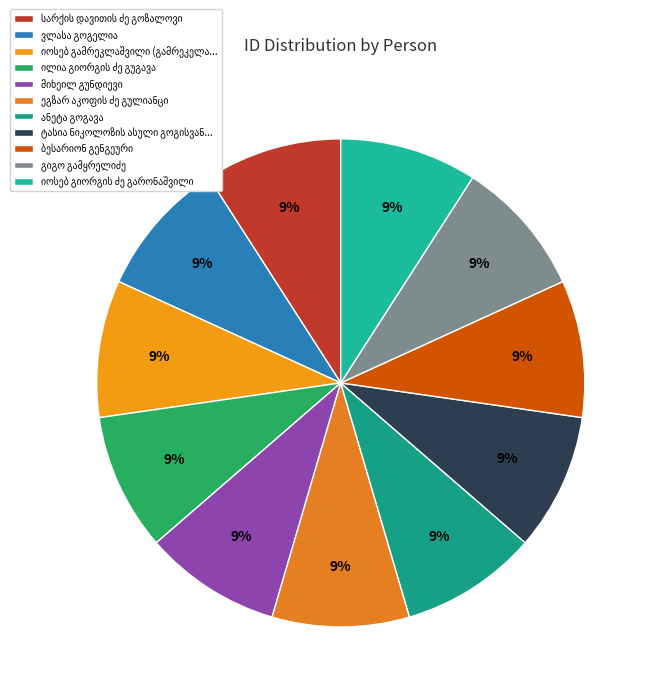

Is there a majority slice in this chart?

No